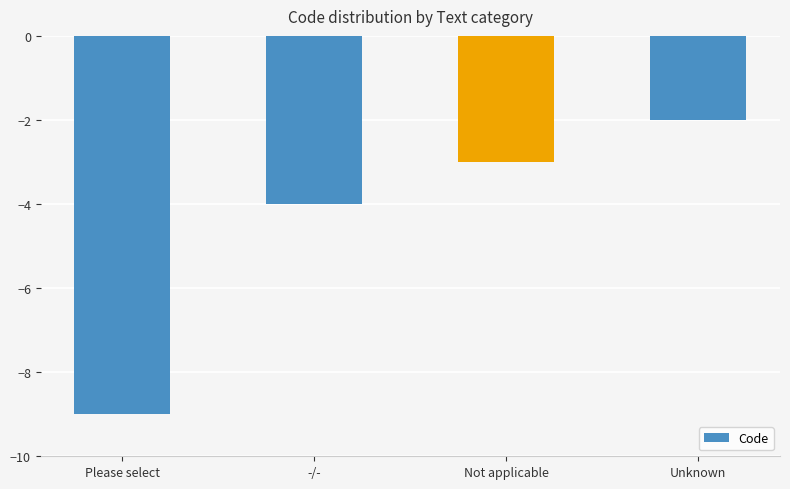

Count the number of data series in this chart.

1